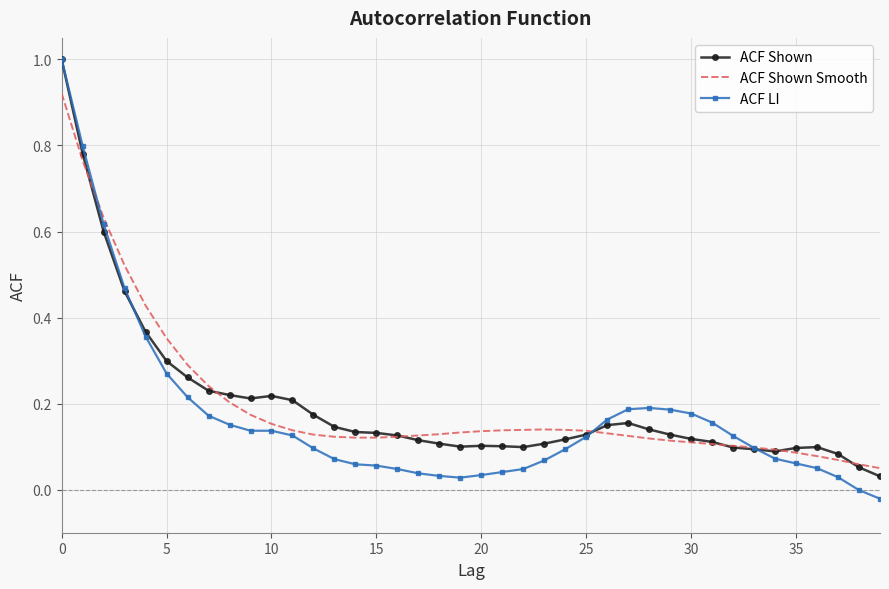

Which series has the widest spread of values?

ACF LI